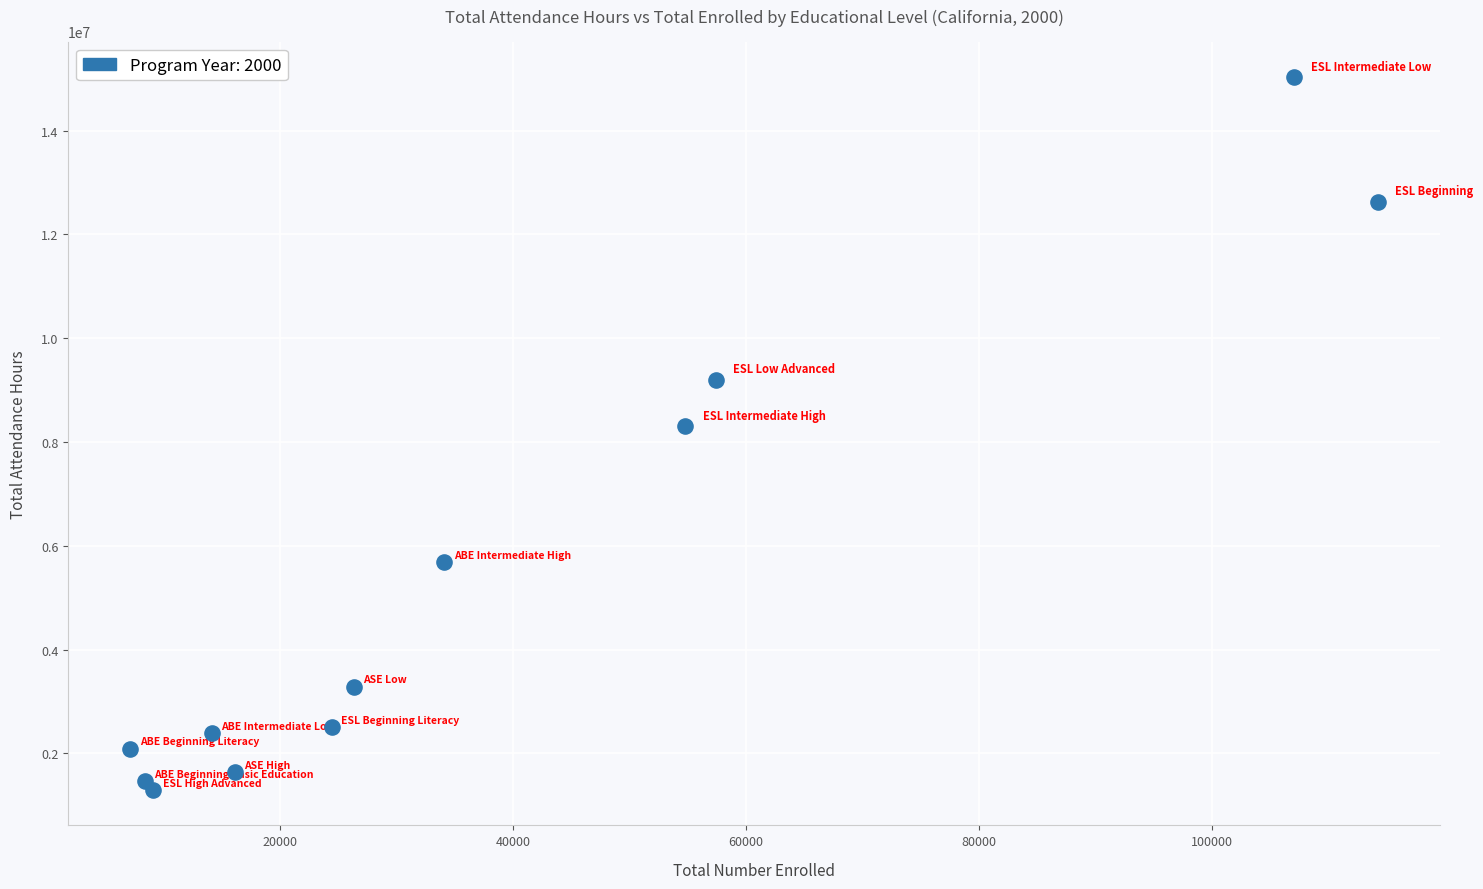

What is the average Y value?

5459056